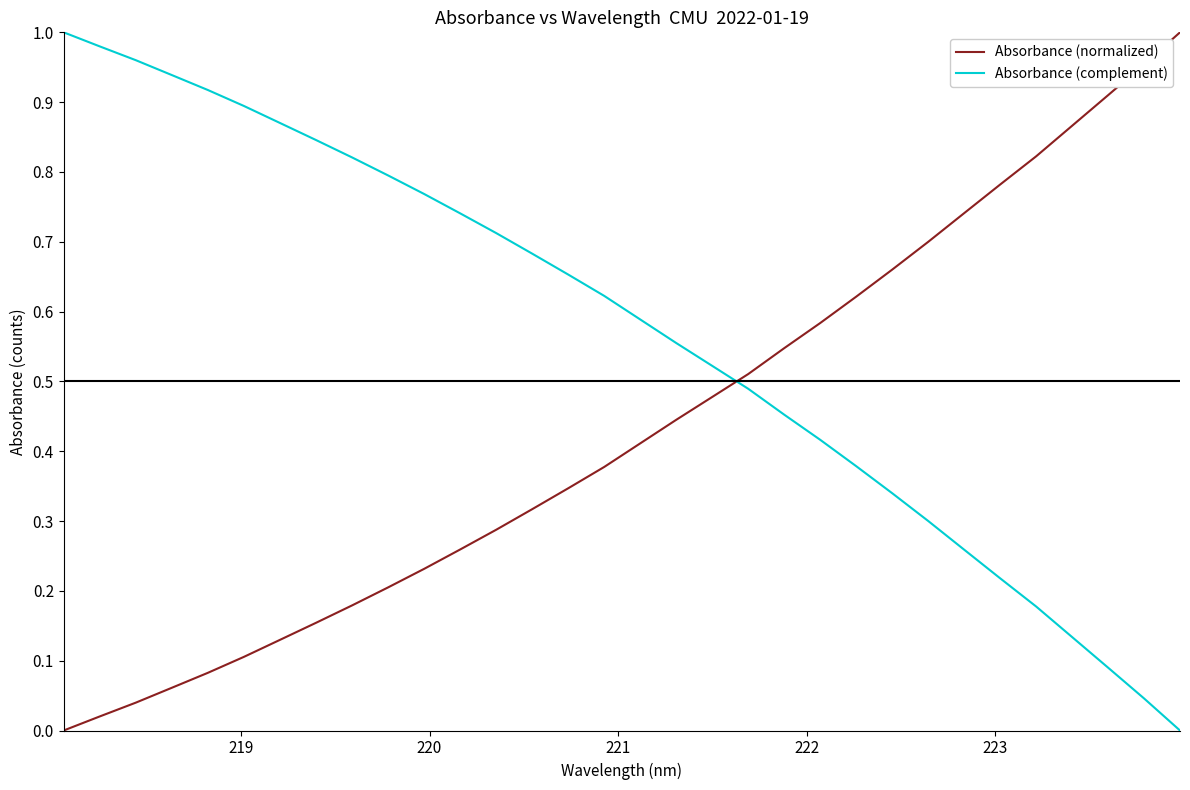

List the series in order of their overall mean, lowest first.

Absorbance (normalized), Absorbance (complement)